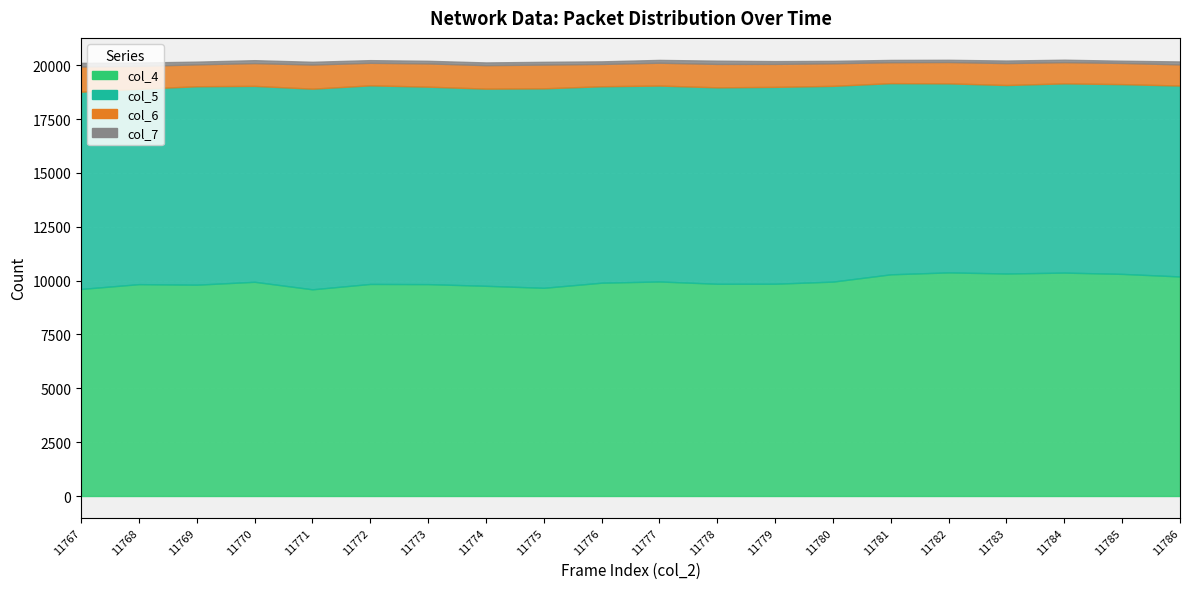

The value of col_7 at 11772 is 123. True or false?

True